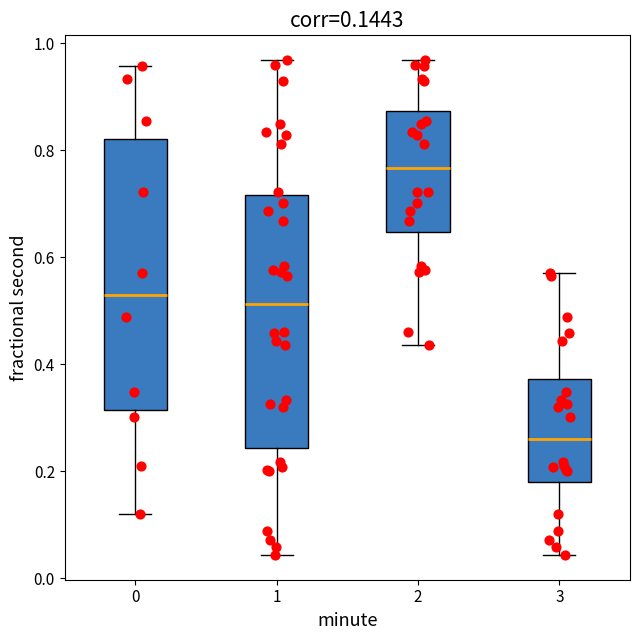

Which box's median line is the highest?

2